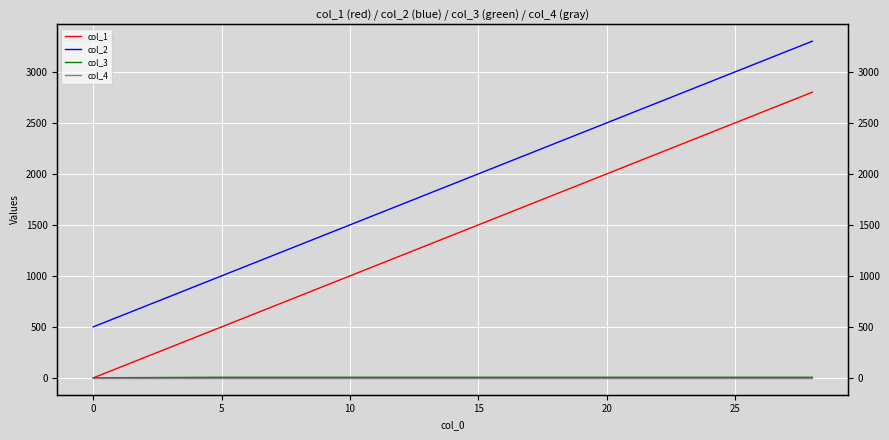

What value does the col_3 series have at 17?

6